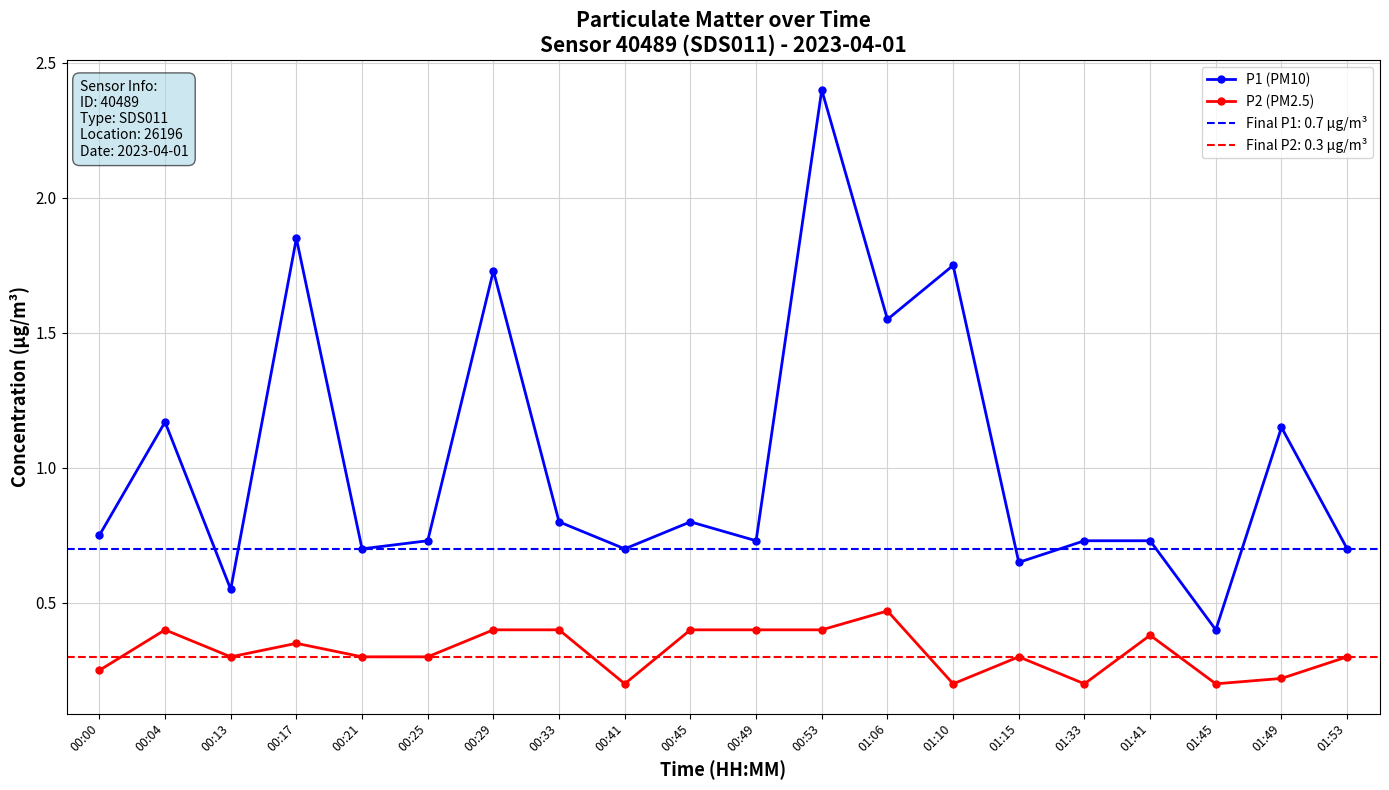

Which series has the largest range (max minus min)?

P1 (PM10)